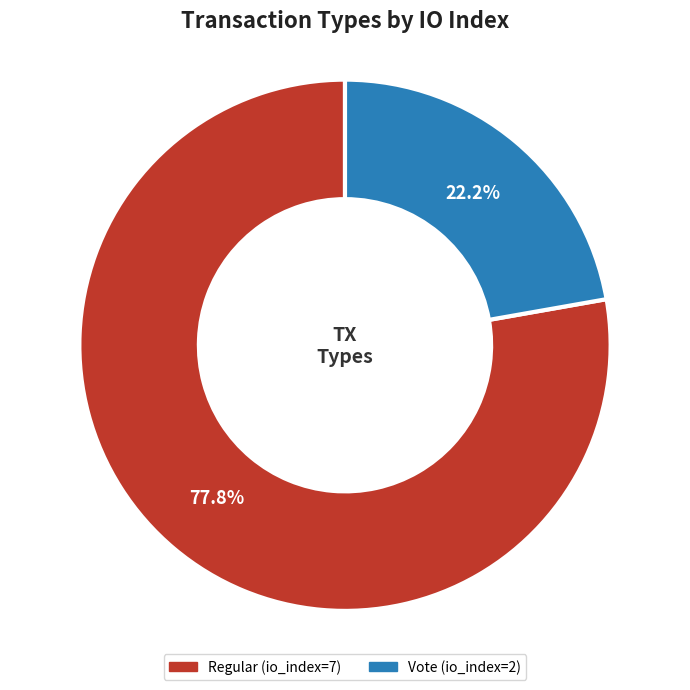

What percentage do Vote (io_index=2) and Regular (io_index=7) together represent?

100.0%